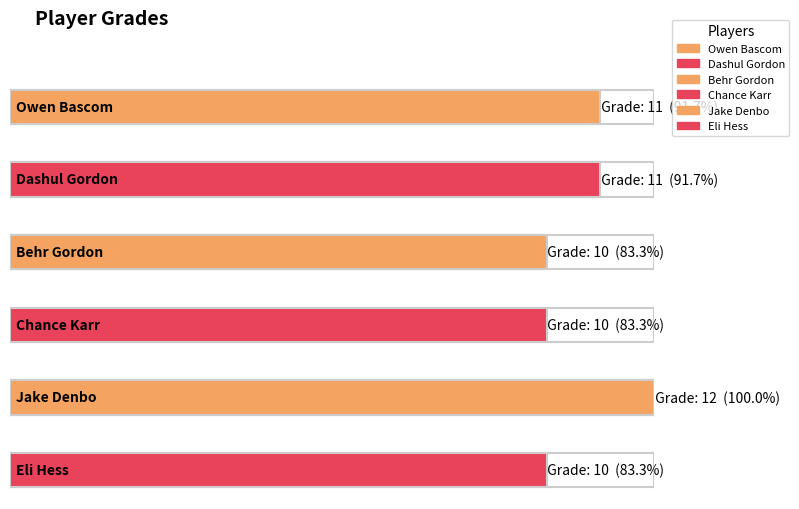

What is the difference between the values at Jake Denbo and Behr Gordon?

2